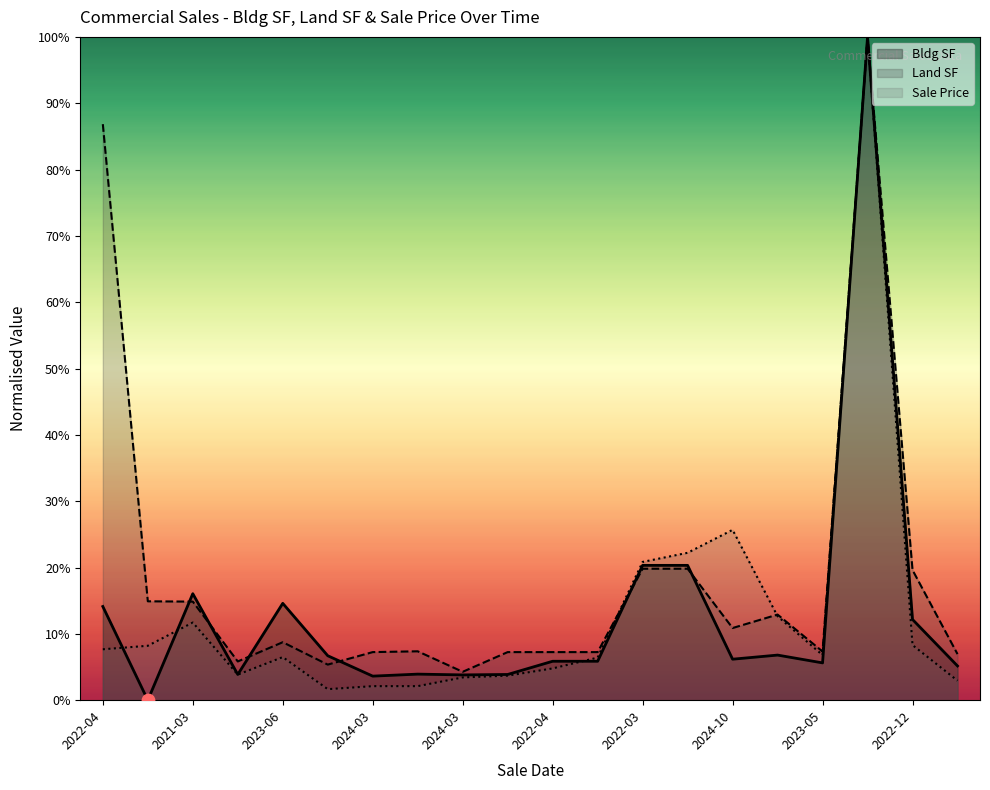

Which series reaches the minimum Y coordinate?

Bldg SF